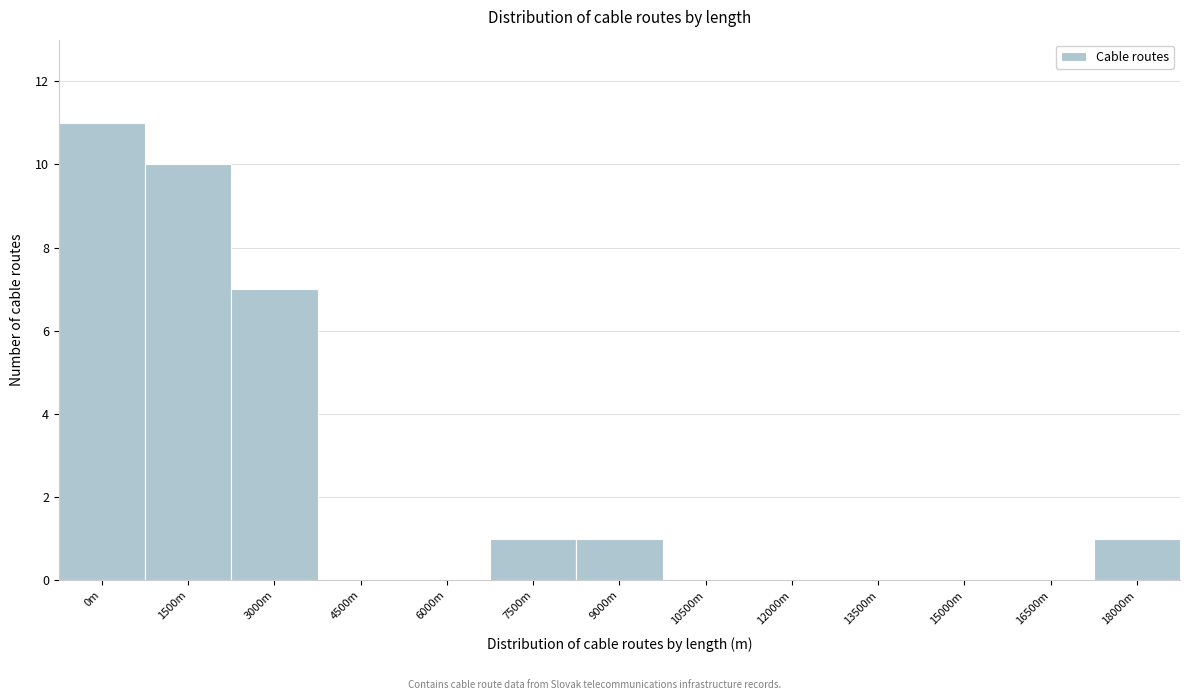

Reading left to right, transcribe all the data shown in this chart.

0m=11	1500m=10	3000m=7	4500m=0	6000m=0	7500m=1	9000m=1	10500m=0	12000m=0	13500m=0	15000m=0	16500m=0	18000m=1